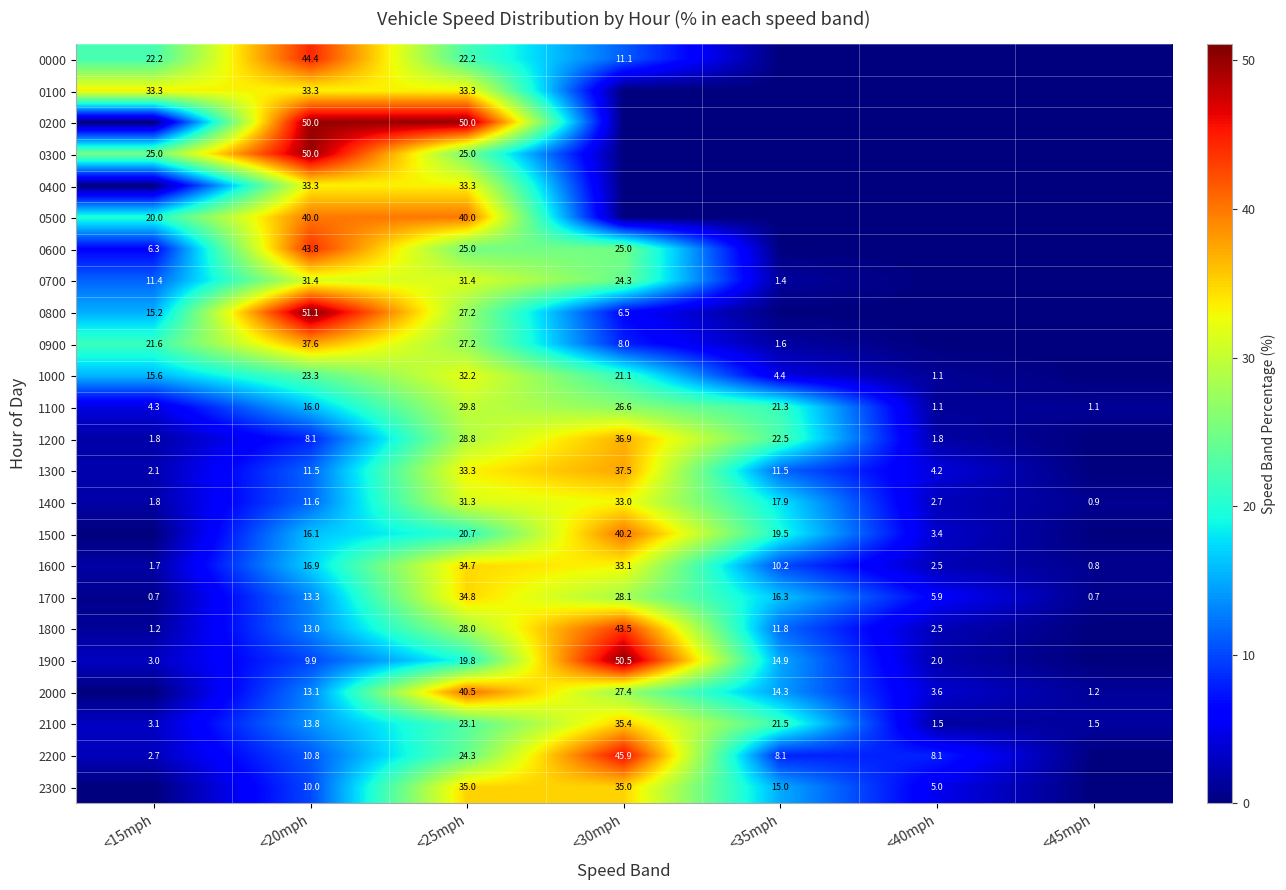

At which category is the sum across all series the highest?

<25mph